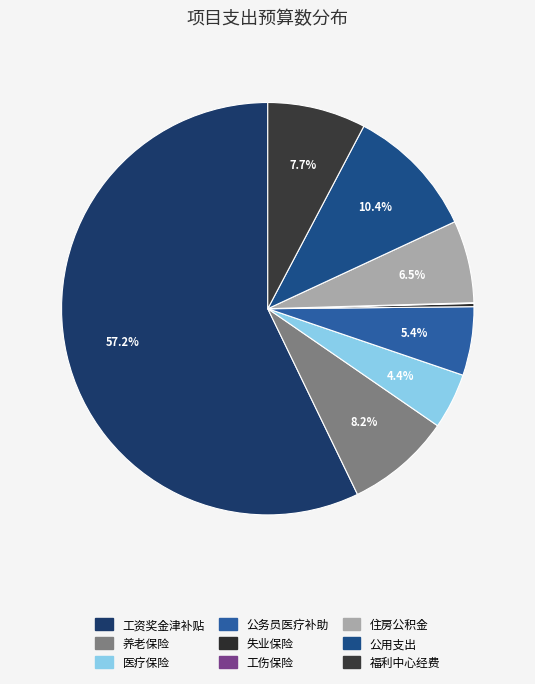

Count the number of slices in the pie.

9